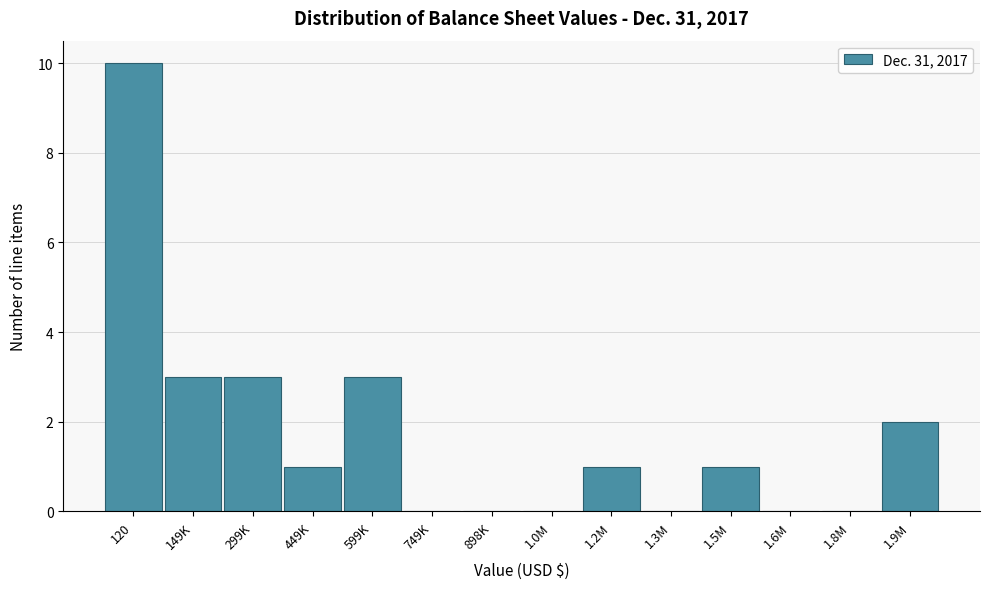

Reading left to right, what are all the values shown in this chart?

120=10	149K=3	299K=3	449K=1	599K=3	749K=0	898K=0	1.0M=0	1.2M=1	1.3M=0	1.5M=1	1.6M=0	1.8M=0	1.9M=2